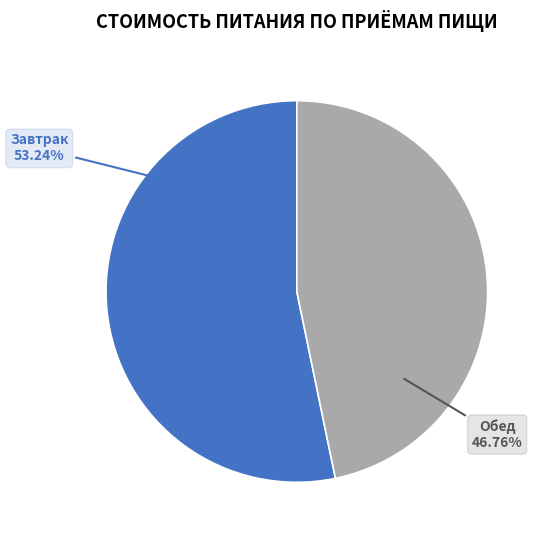

How many slices are in this pie chart?

2